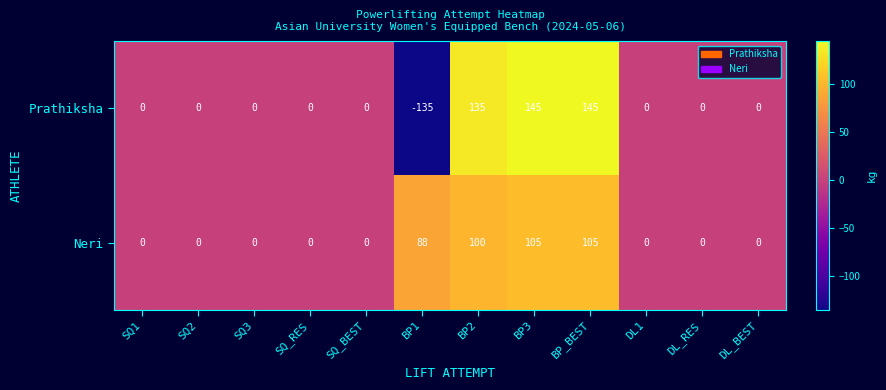

Which series has the largest total across all categories?

Neri